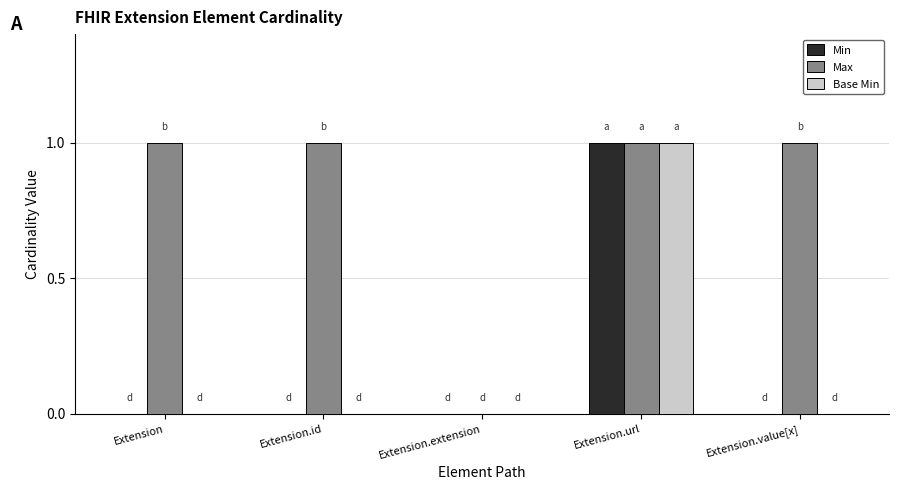

What are all the series names shown in the legend?

Min, Max, Base Min